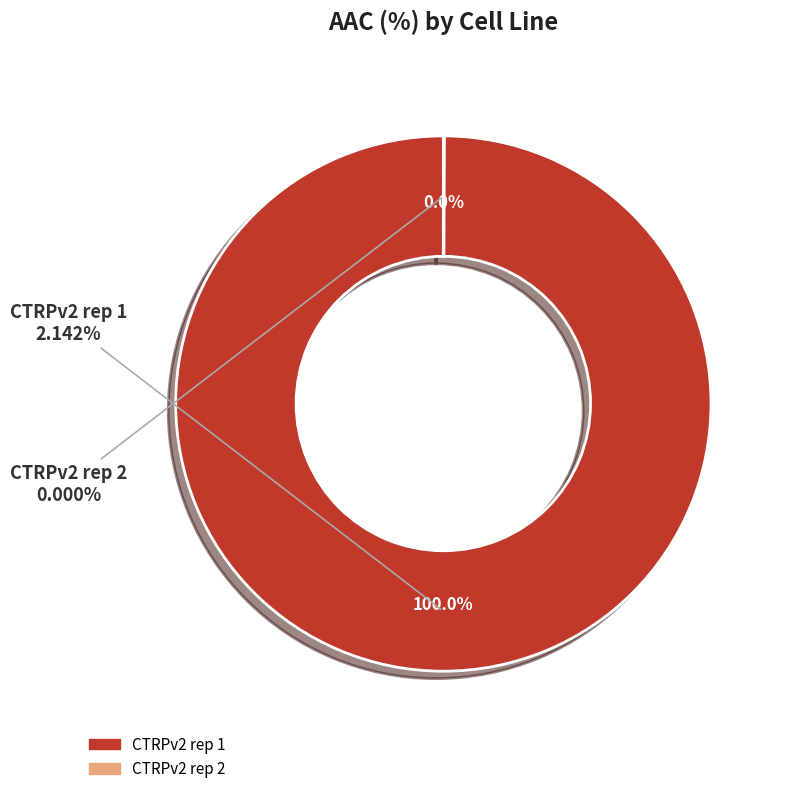

Between CTRPv2 rep 1 and CTRPv2 rep 2, which is larger?

CTRPv2 rep 1